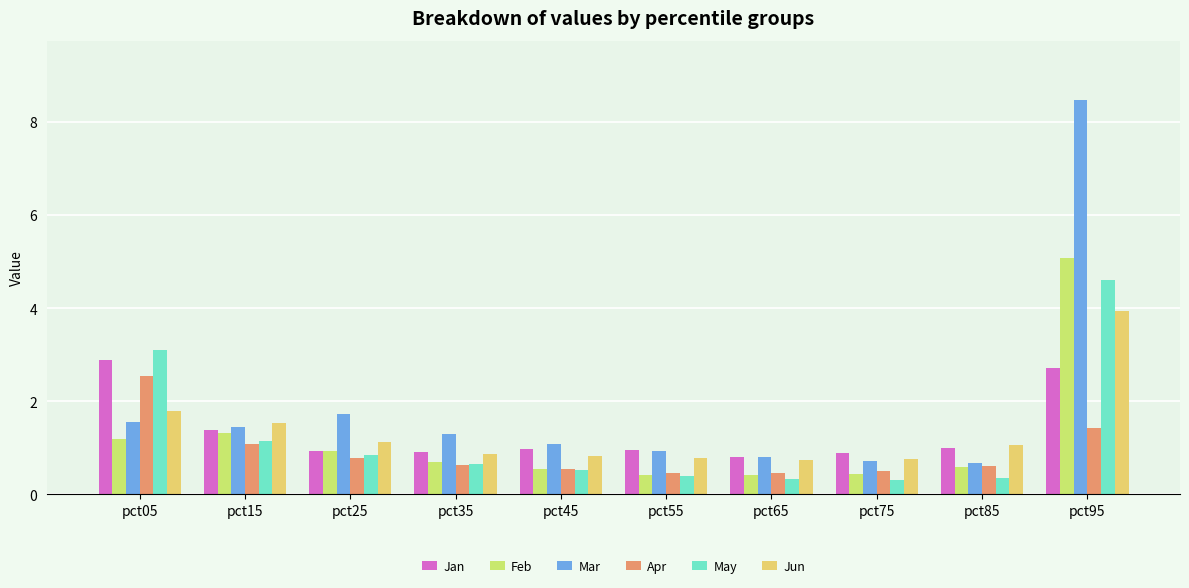

How many values in the Mar series are below 1?

4